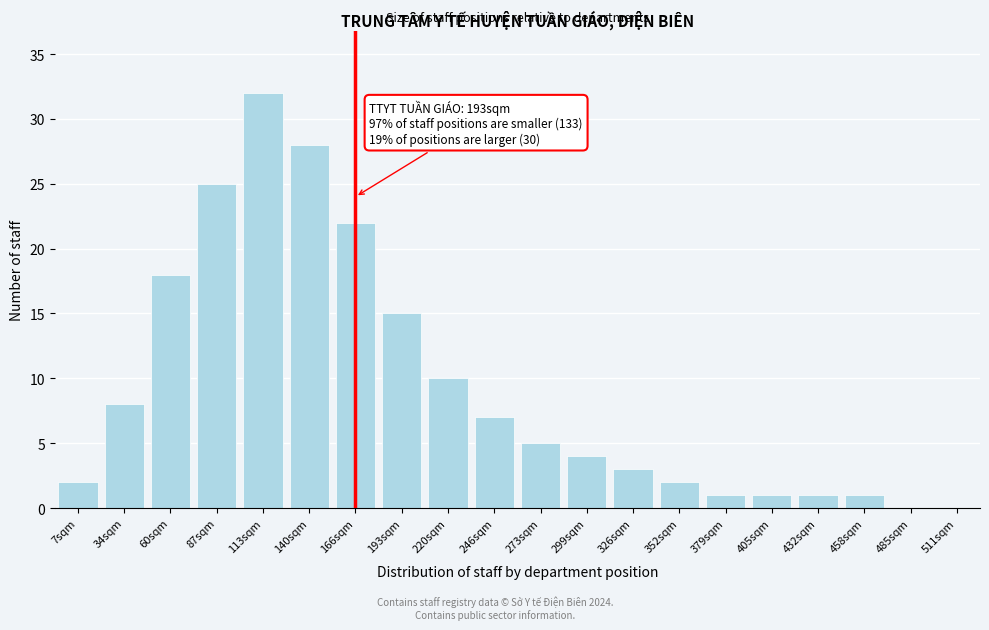

Reading left to right, extract all data points from this chart.

7sqm=2	34sqm=8	60sqm=18	87sqm=25	113sqm=32	140sqm=28	166sqm=22	193sqm=15	220sqm=10	246sqm=7	273sqm=5	299sqm=4	326sqm=3	352sqm=2	379sqm=1	405sqm=1	432sqm=1	458sqm=1	485sqm=0	511sqm=0